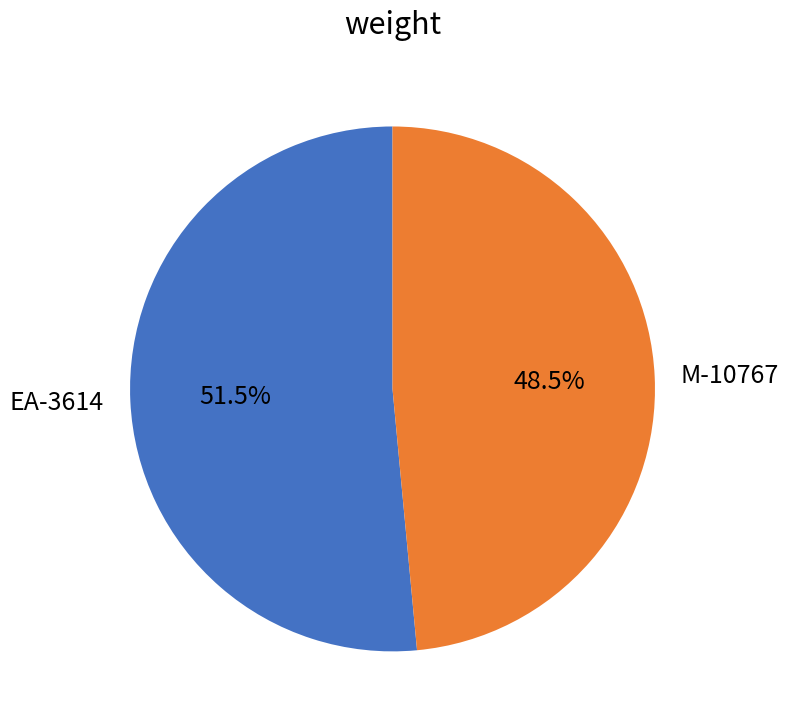

Between EA-3614 and M-10767, which is larger?

EA-3614